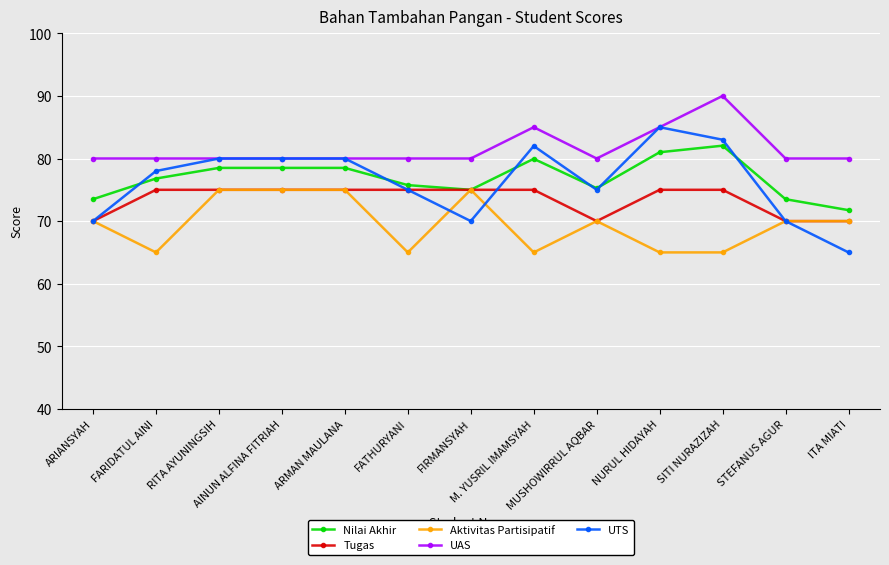

What is the label of the 9th point from the left?

MUSHOWIRRUL AQBAR